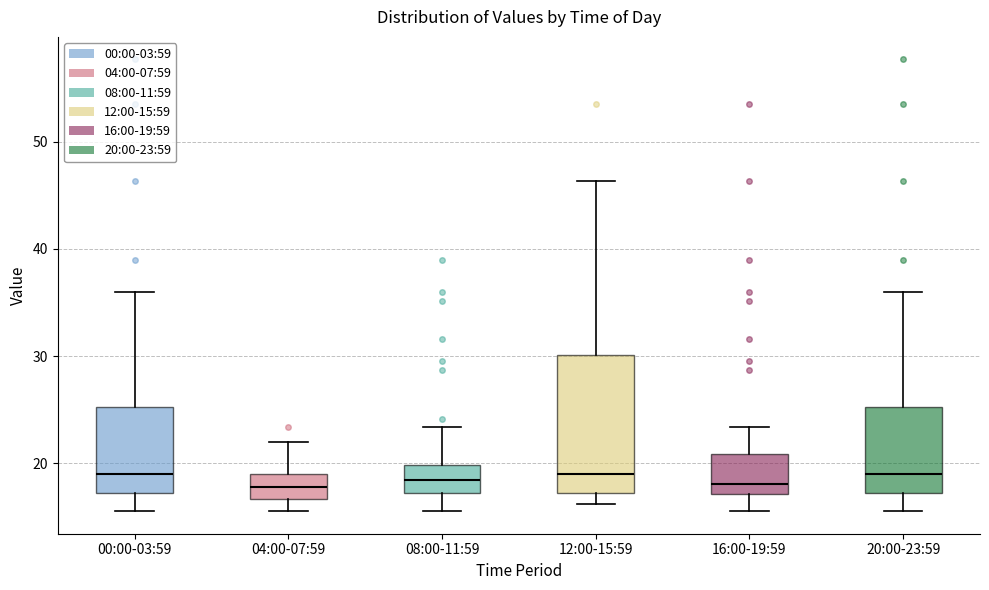

Which box is the tallest, from its lower edge to its upper edge?

12:00-15:59